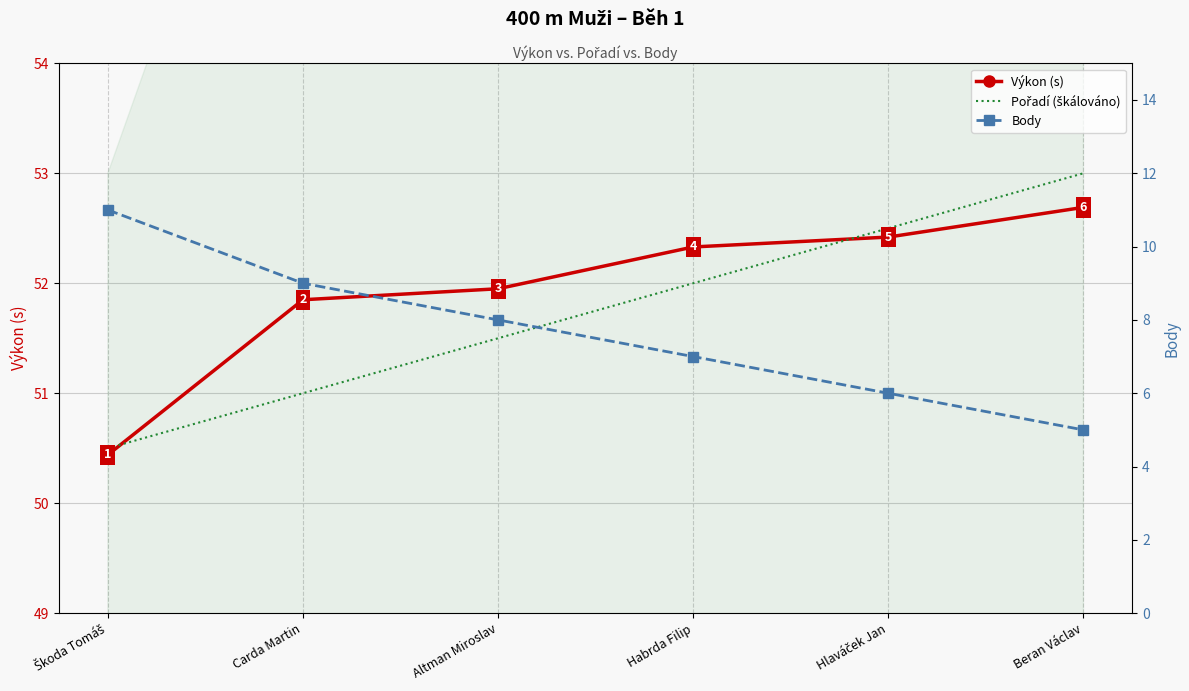

What position from the right is Hlaváček Jan?

2